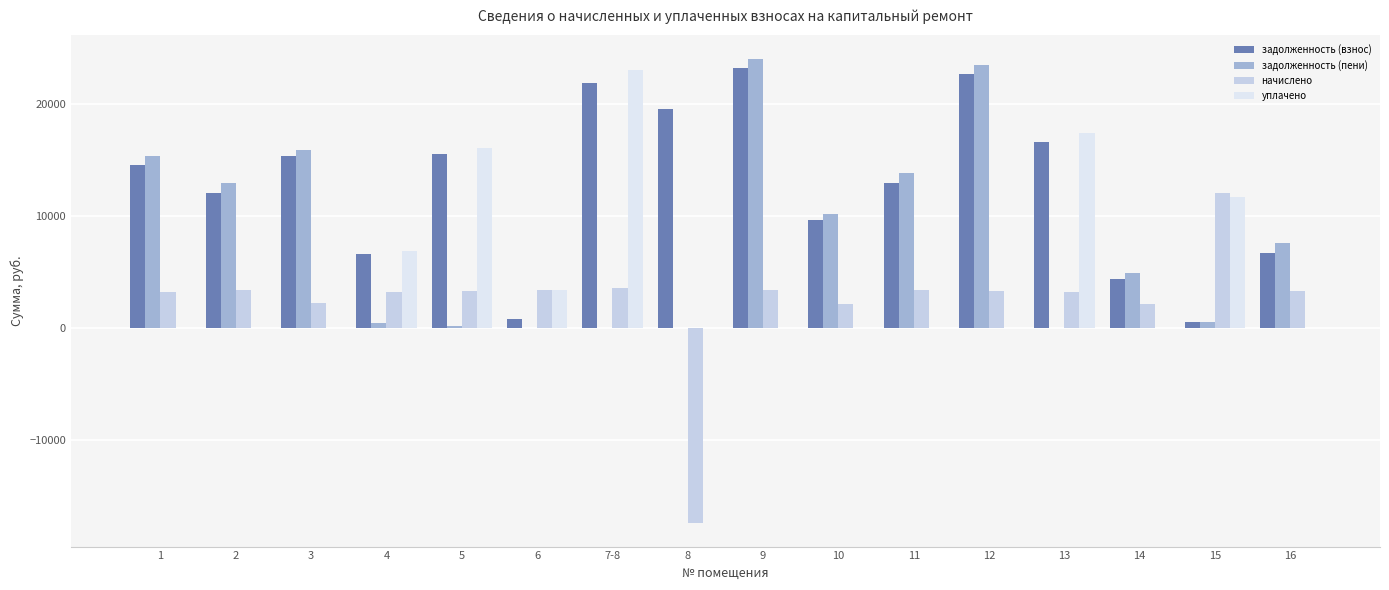

How many groups of bars are there?

16